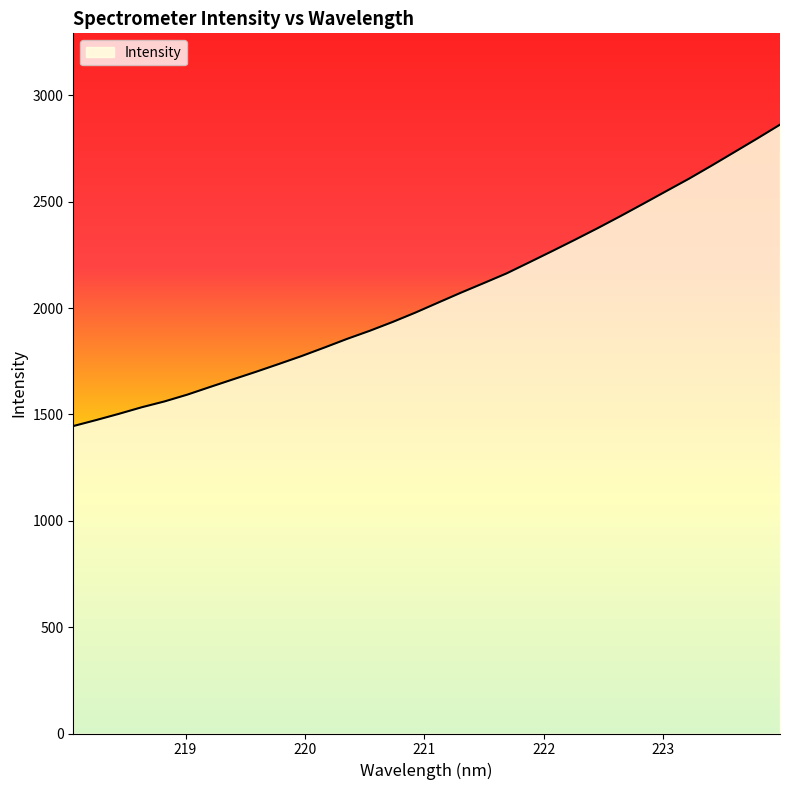

What is the minimum value shown in the chart?

1445.6